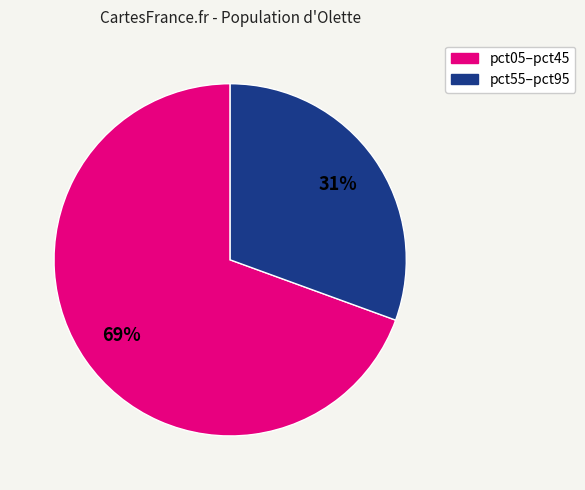

Does any single category account for the majority?

Yes